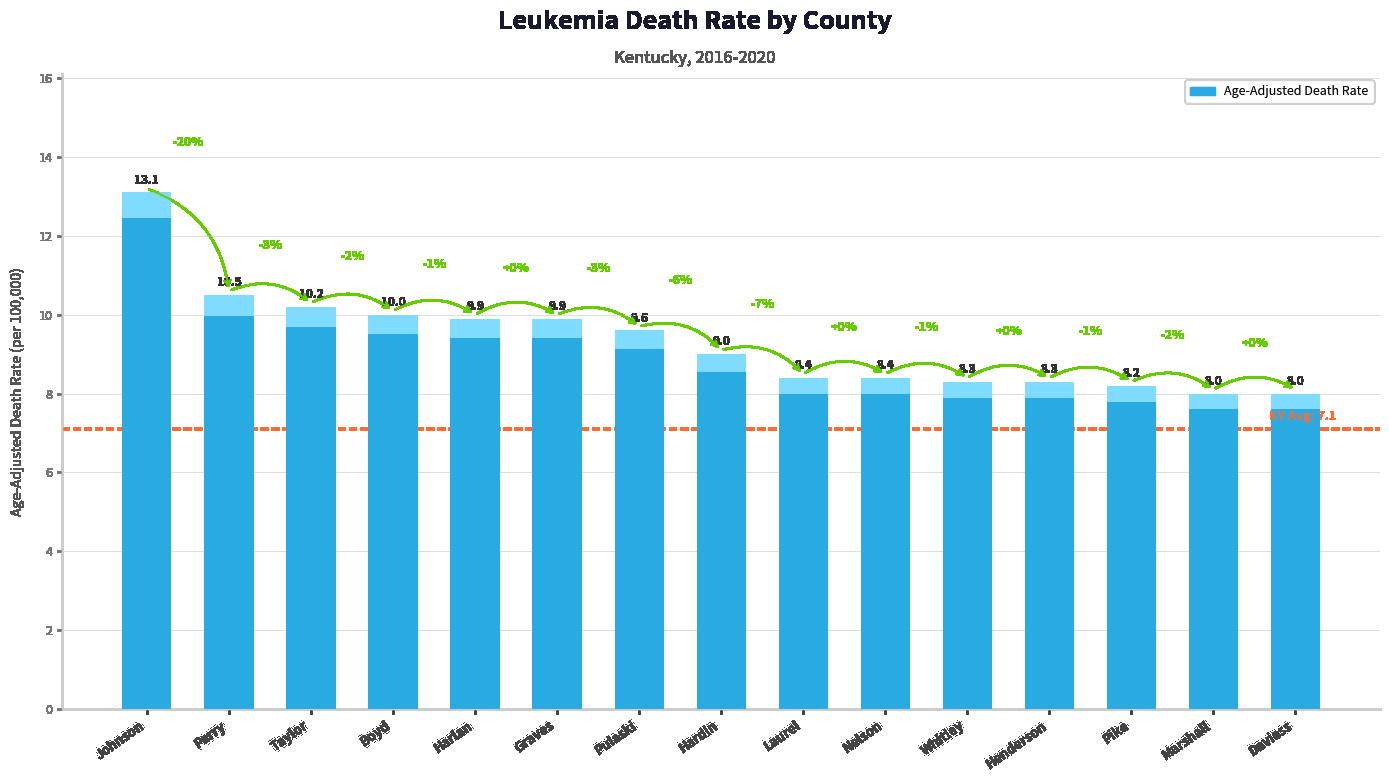

List the labels in order of value, smallest first.

Marshall, Daviess, Pike, Whitley, Henderson, Laurel, Nelson, Hardin, Pulaski, Harlan, Graves, Boyd, Taylor, Perry, Johnson